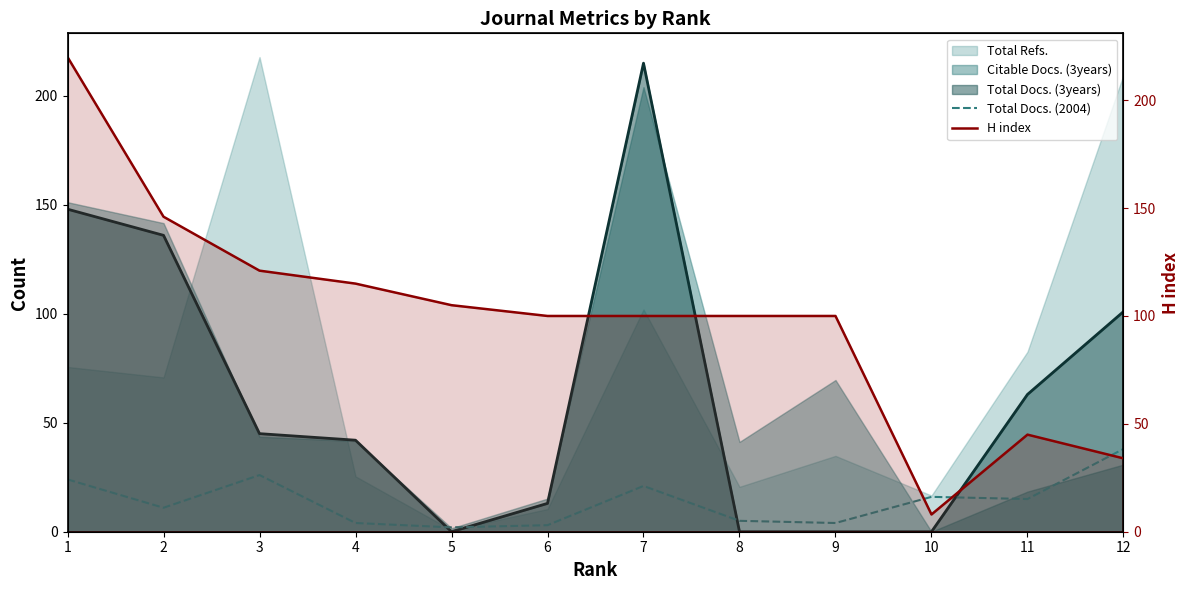

In Total Docs. (2004), how many points are higher than both neighbors (excluding endpoints)?

3